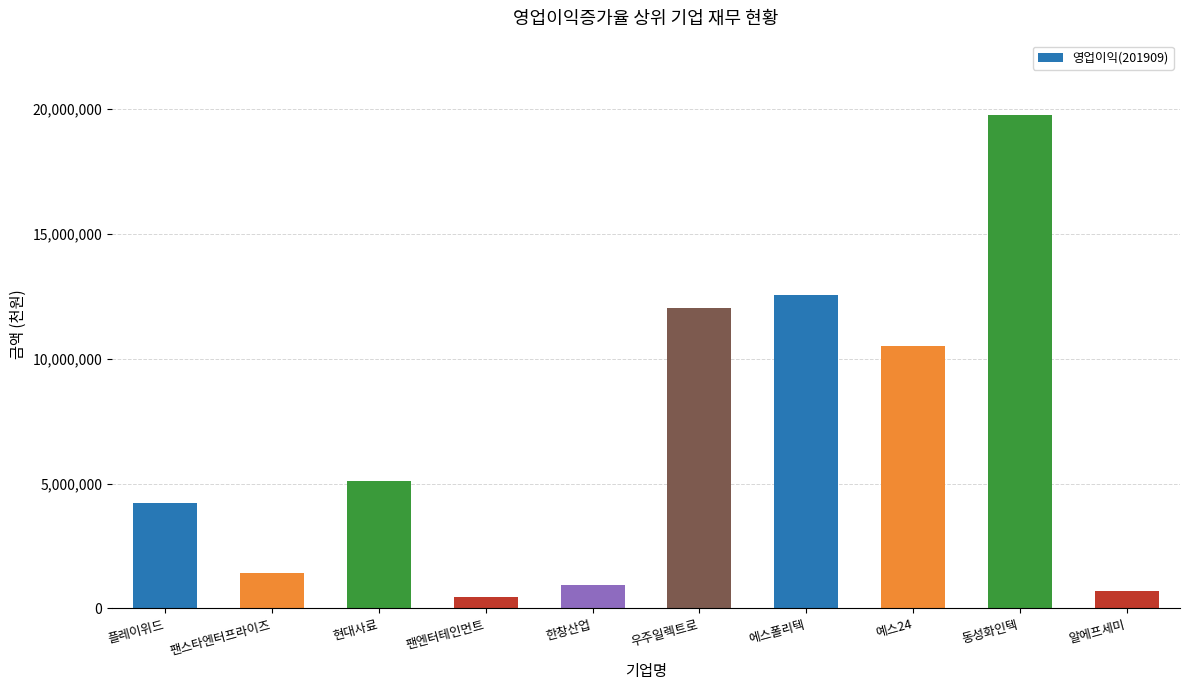

What is the label of the 8th bar from the right?

현대사료